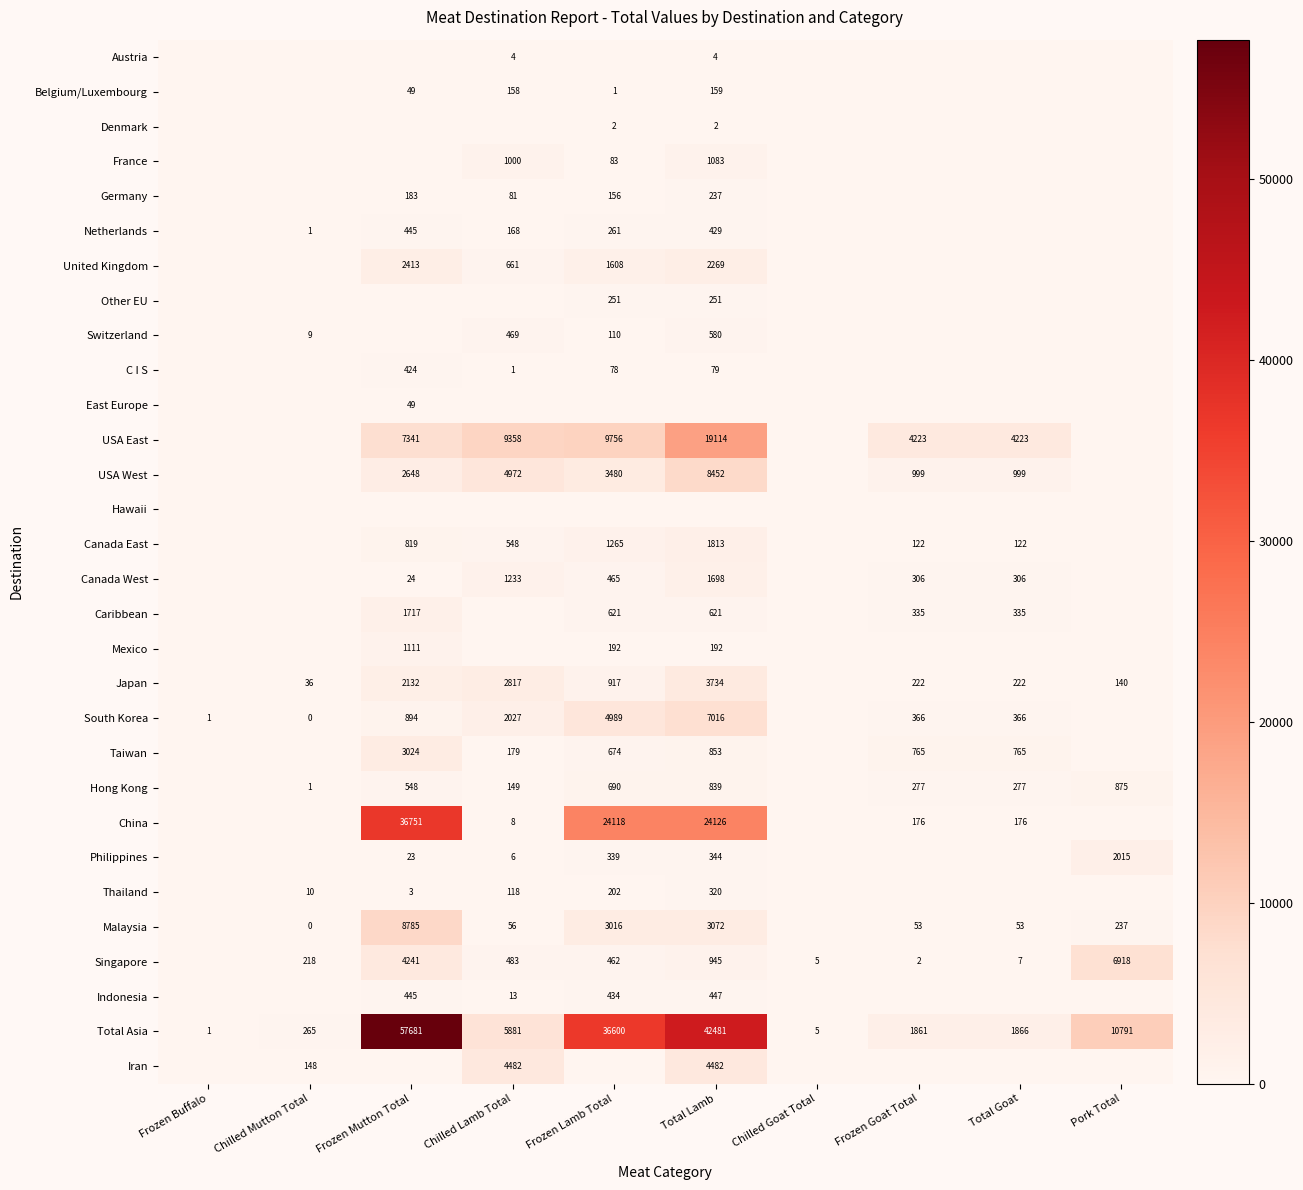

True or false: South Korea has a value of 939 at Chilled Lamb Total.

False